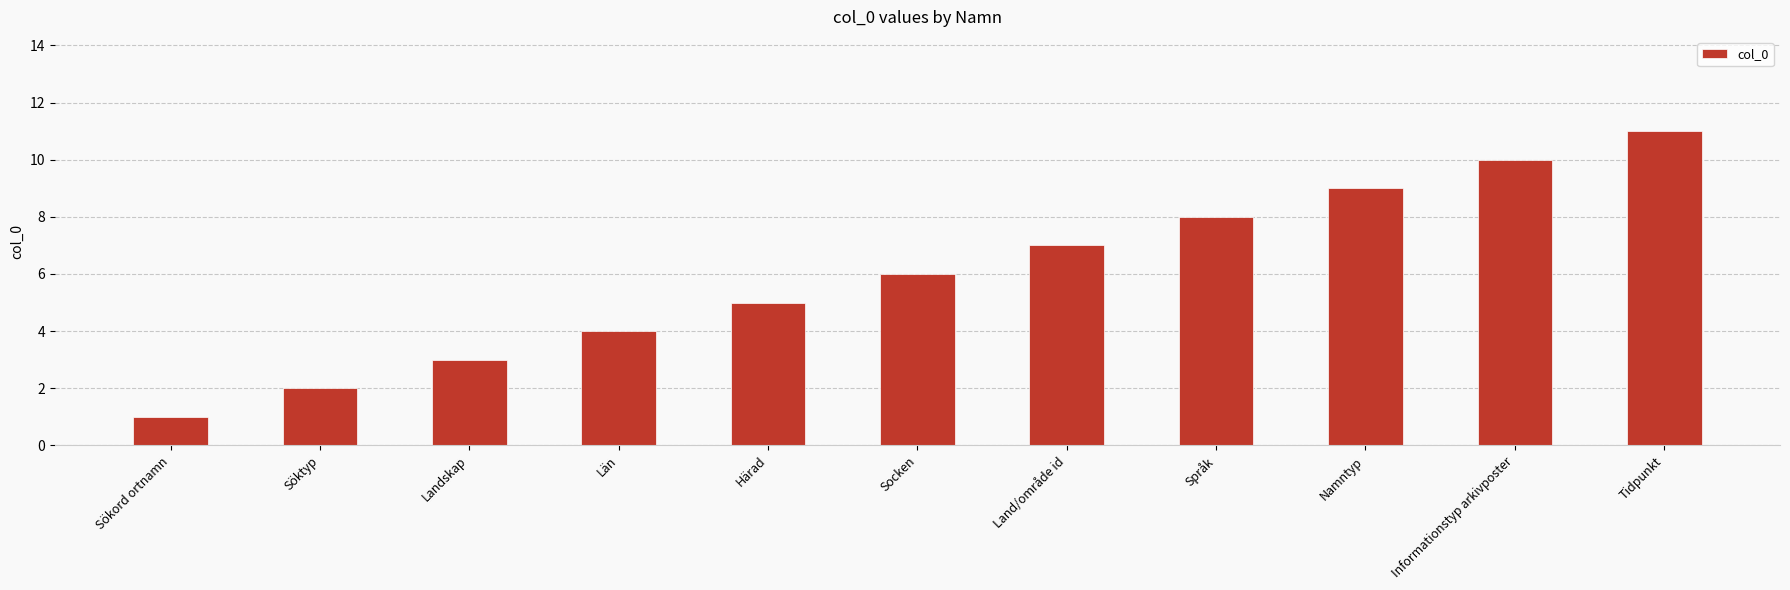

What is the difference between the maximum and minimum values?

10